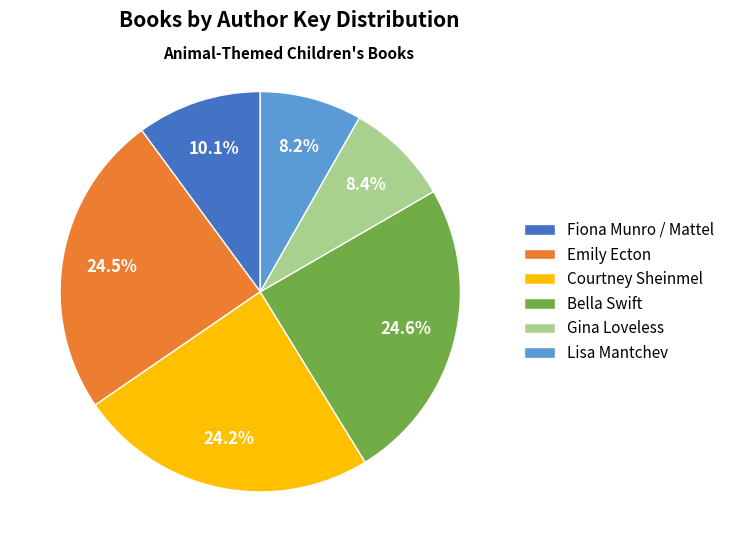

Does Bella Swift account for over 50% of the chart?

No